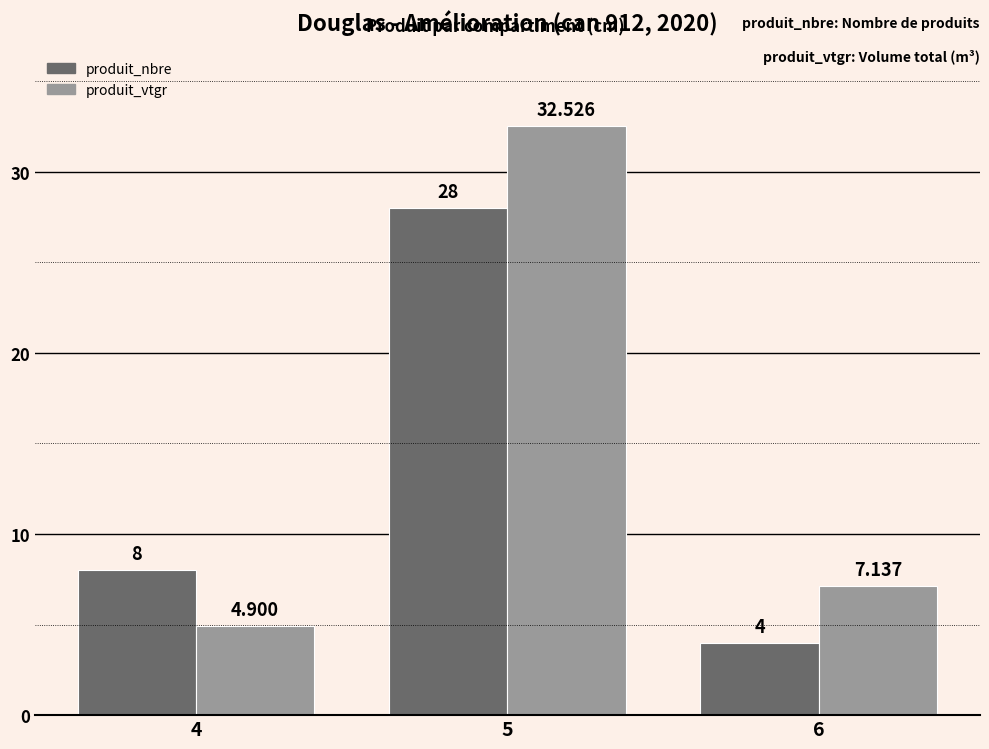

Does the chart contain stacked bars?

No